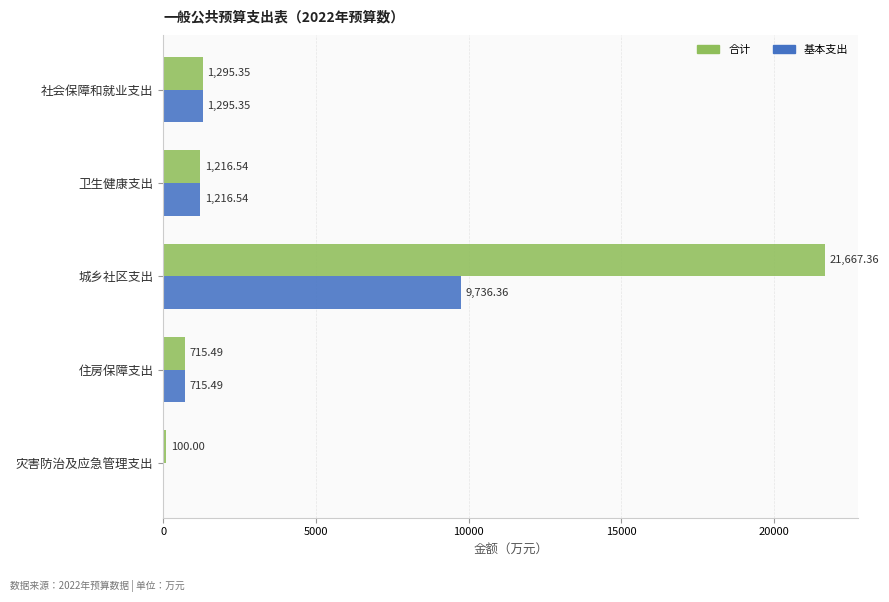

How many values in the 合计 series exceed 1216?

3